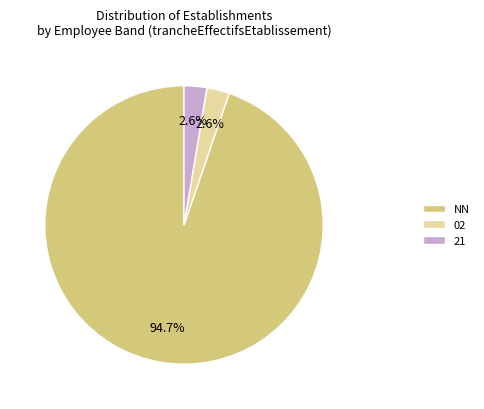

Which has a higher value, NN or 21?

NN